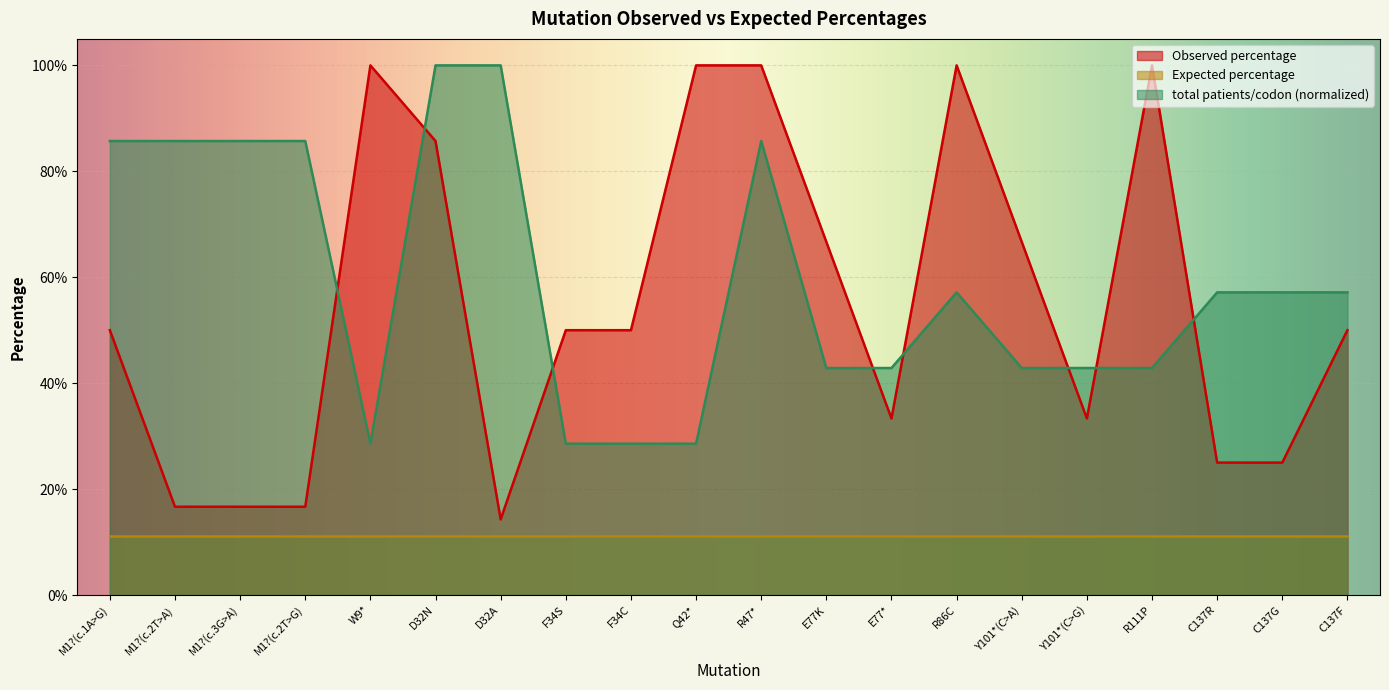

At how many categories does at least one series exceed 0?

20